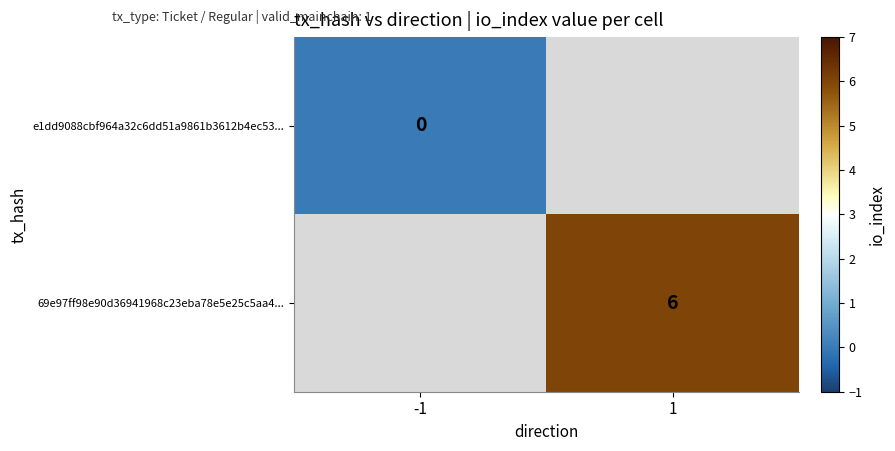

Which label corresponds to the smallest value in the chart?

-1